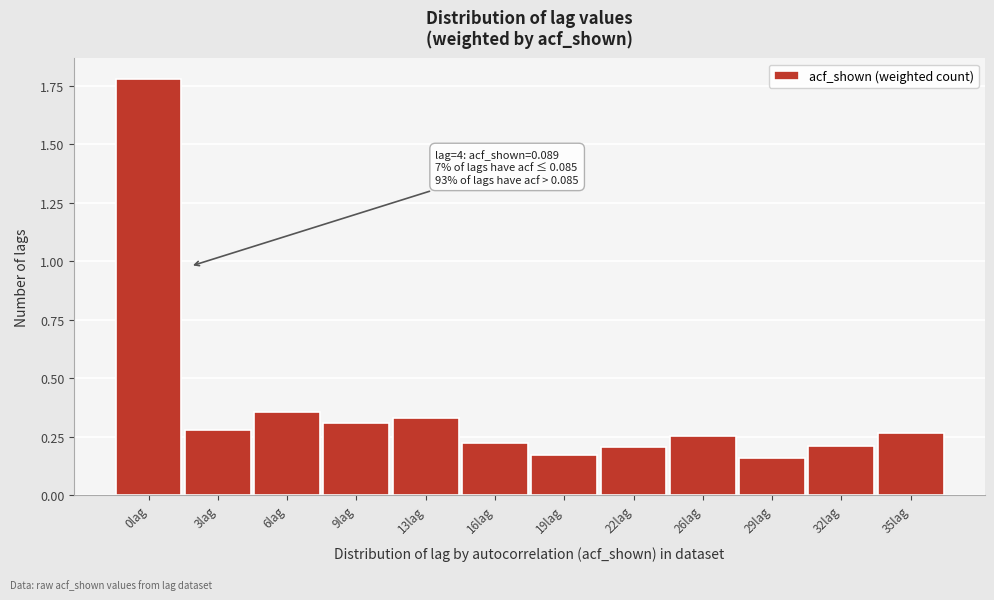

At which category does the chart reach its peak across all series?

0lag